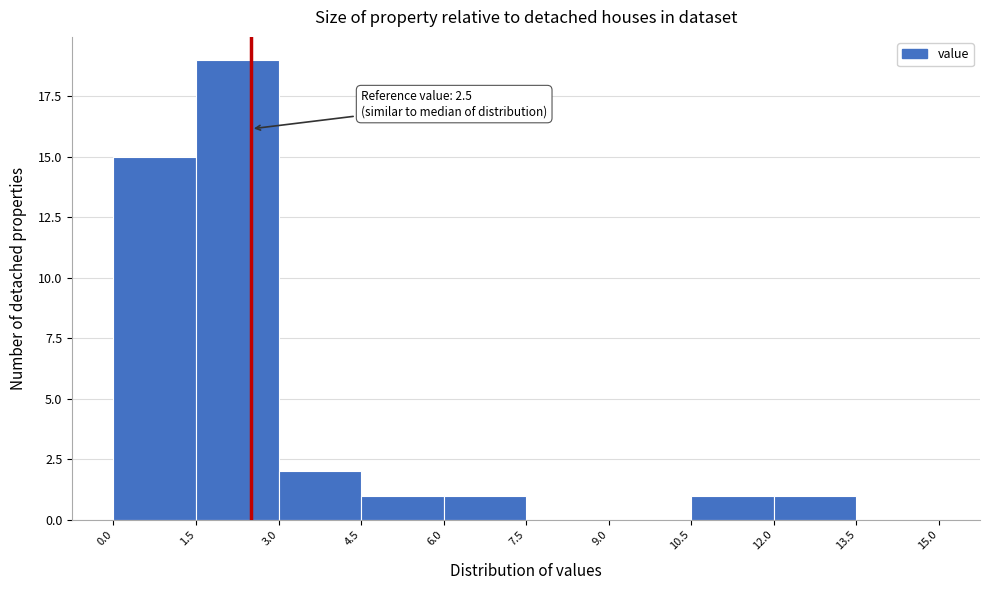

Over which range of the x-axis is the bar tallest?

1.5 to 3.0